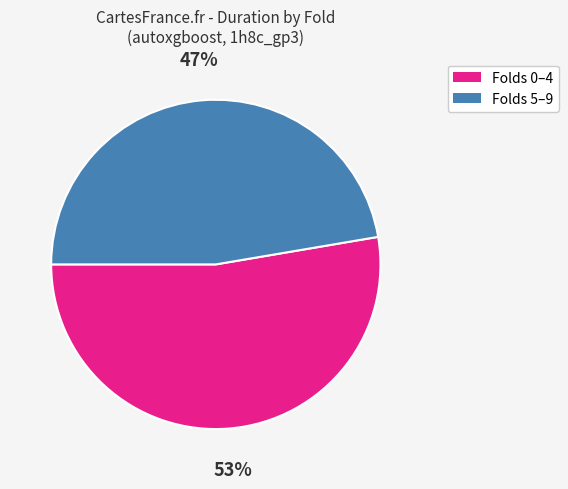

To the nearest percent, what is the average slice percentage?

50%